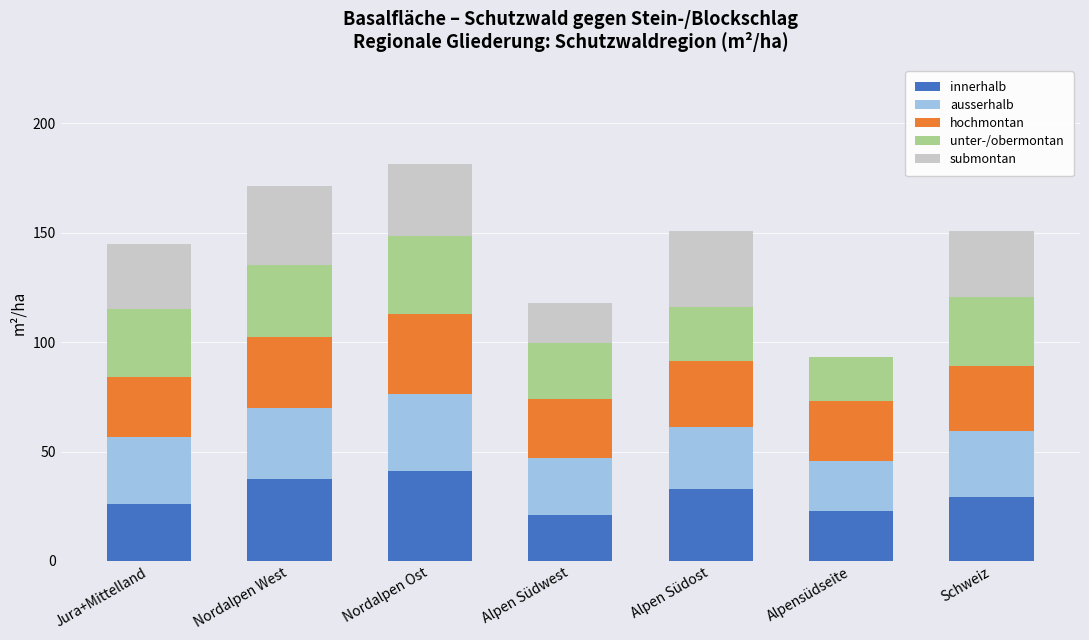

Are the bars horizontal?

No